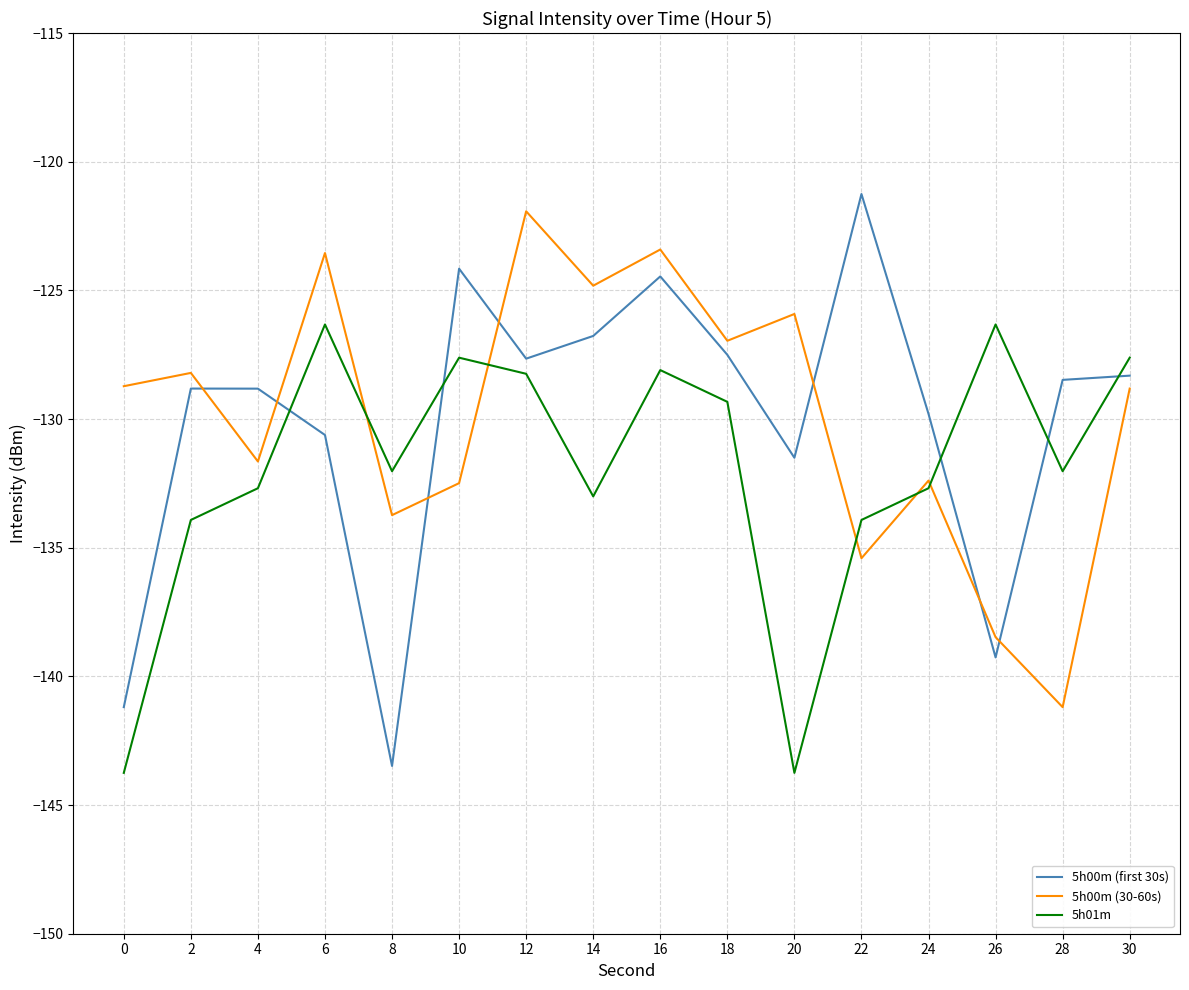

The value of 5h01m at 26 is -126.3. True or false?

True